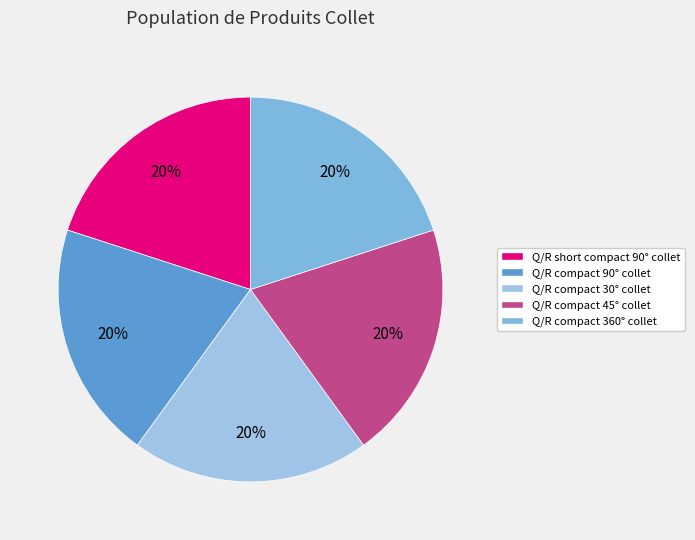

Between Q/R compact 45° collet and Q/R compact 360° collet, which is larger?

Q/R compact 45° collet